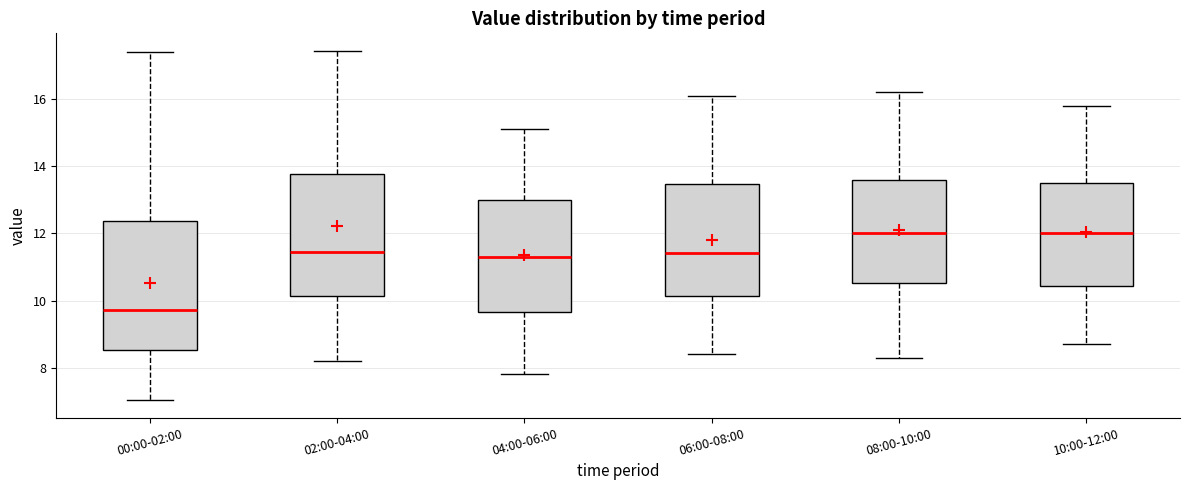

Reading left to right, read every box against the y-axis: the position of its median line, the range the box covers, and the ends of its whiskers. The values are not printed on the chart, so give them approximately, as read against the axis.

00:00-02:00: median 9.8, box 8.6 to 12.4, whiskers 7.0 to 17.4
02:00-04:00: median 11.4, box 10.2 to 13.8, whiskers 8.2 to 17.4
04:00-06:00: median 11.4, box 9.6 to 13.0, whiskers 7.8 to 15.2
06:00-08:00: median 11.4, box 10.2 to 13.4, whiskers 8.4 to 16.2
08:00-10:00: median 12.0, box 10.6 to 13.6, whiskers 8.4 to 16.2
10:00-12:00: median 12.0, box 10.4 to 13.6, whiskers 8.8 to 15.8